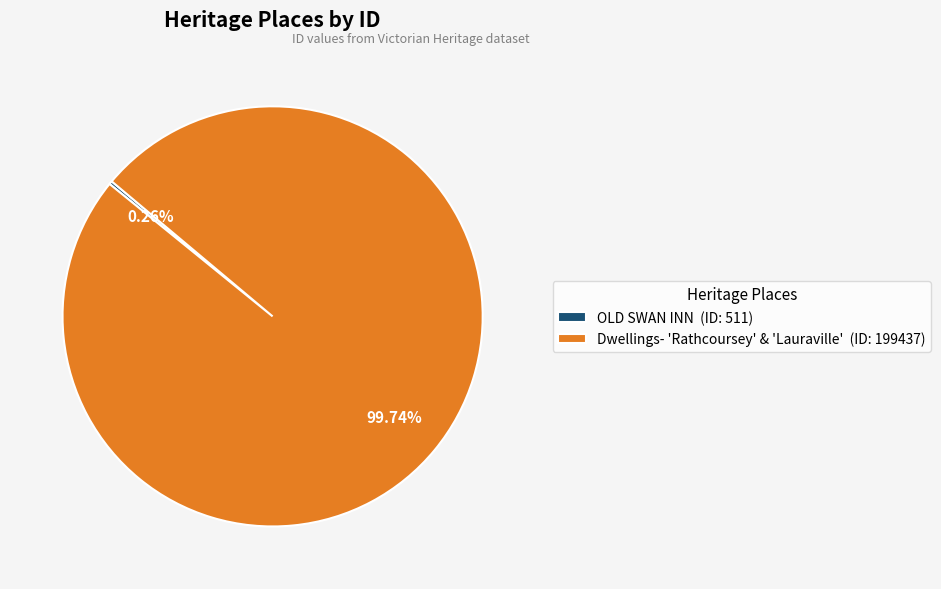

Is there any slice that represents more than half of the pie?

Yes